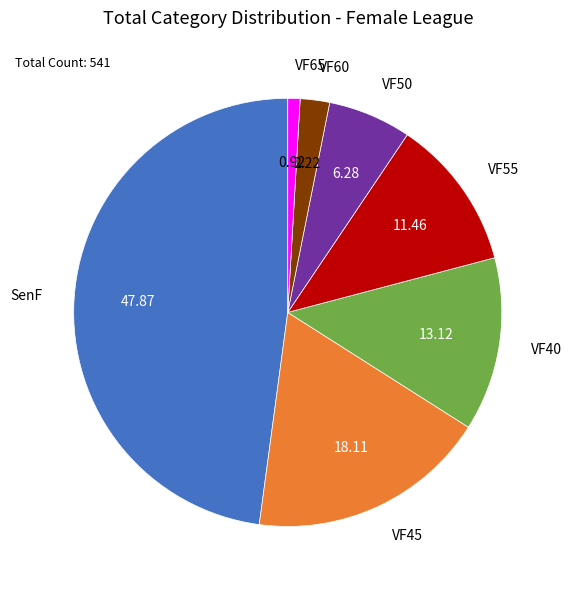

Between VF55 and VF65, which is larger?

VF55